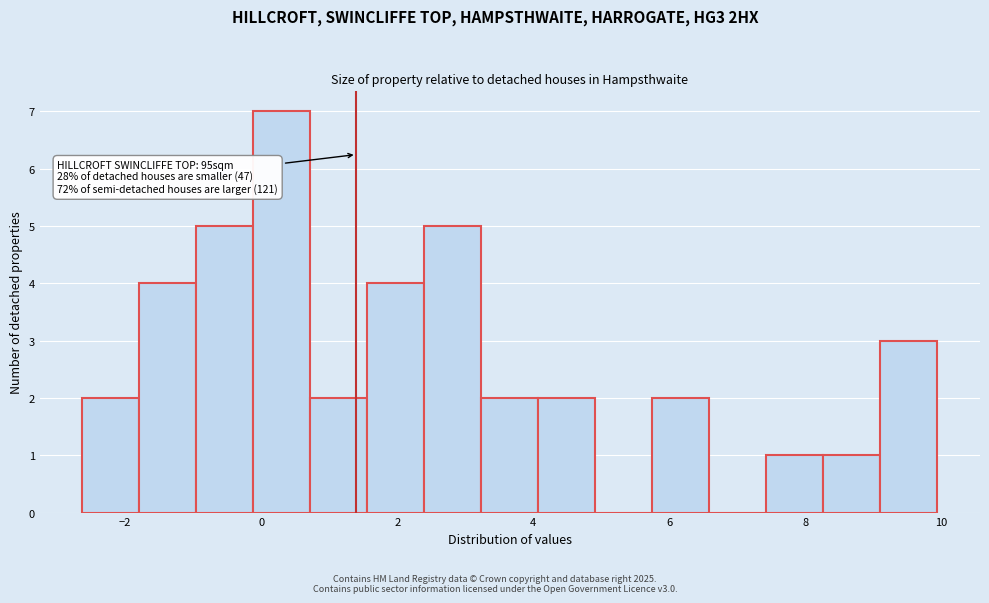

Which range on the x-axis has the tallest bar?

-0.2 to 0.8